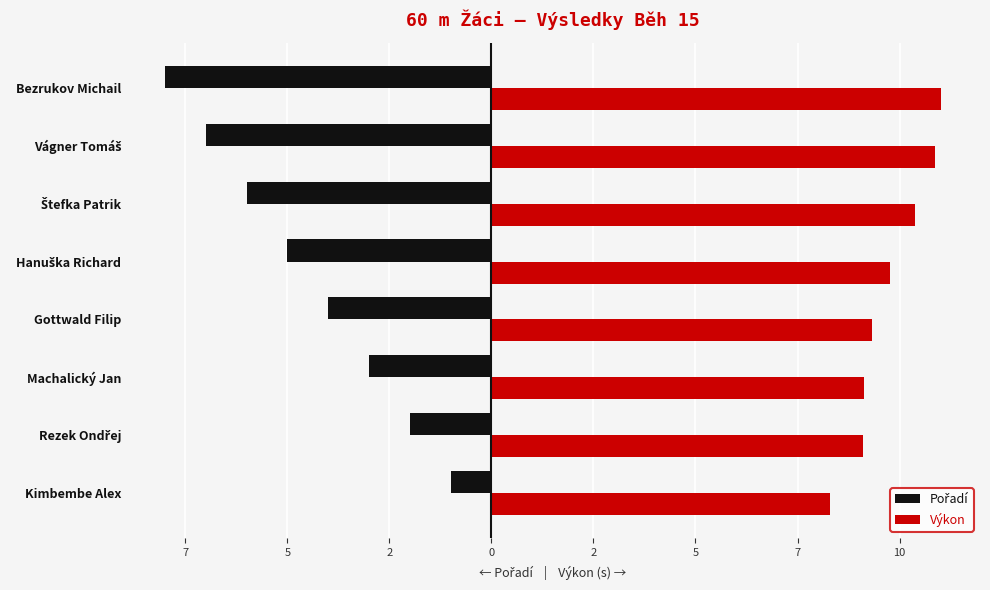

What is the difference between the maximum and second lowest values in the Pořadí series?

6.0